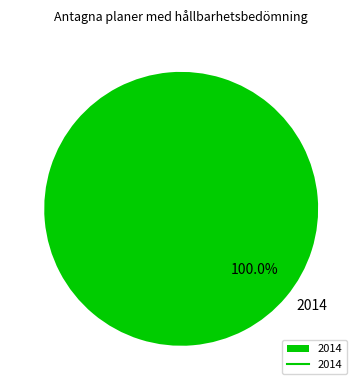

How many segments does this pie chart have?

1